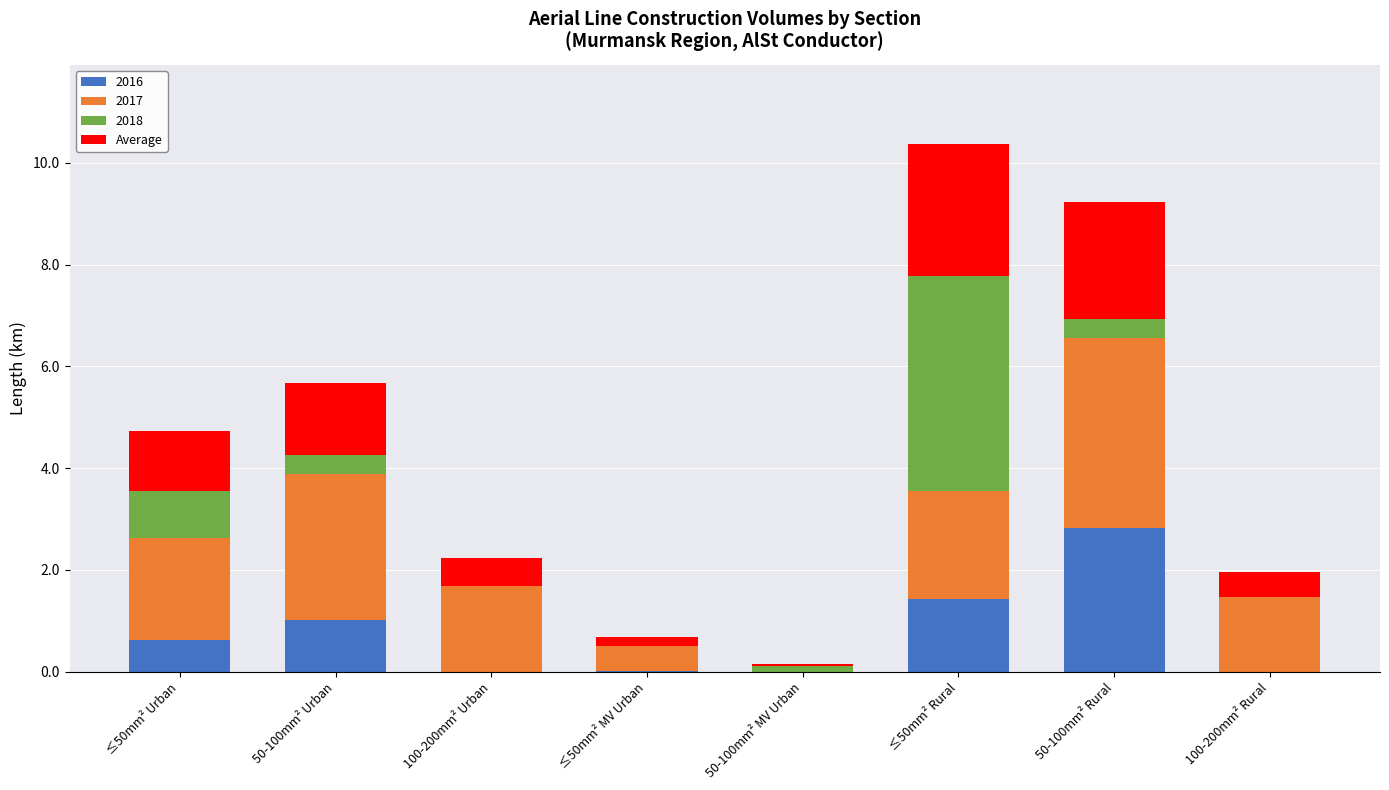

True or false: 2016 has a value of 1.1 at ≤50mm² Urban.

False